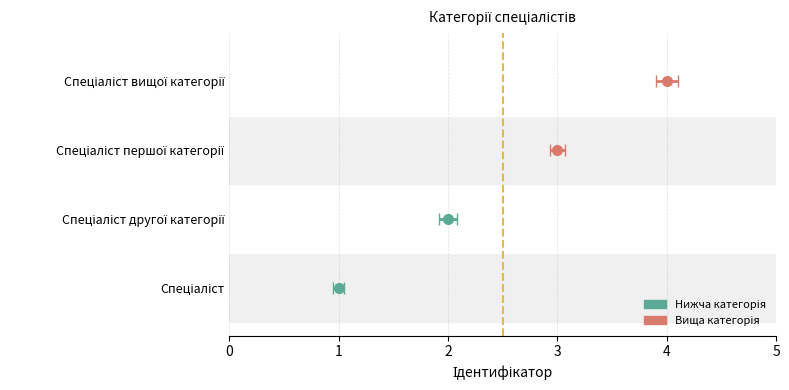

Reading left to right, transcribe all the data shown in this chart.

Спеціаліст=1	Спеціаліст другої категорії=2	Спеціаліст першої категорії=3	Спеціаліст вищої категорії=4